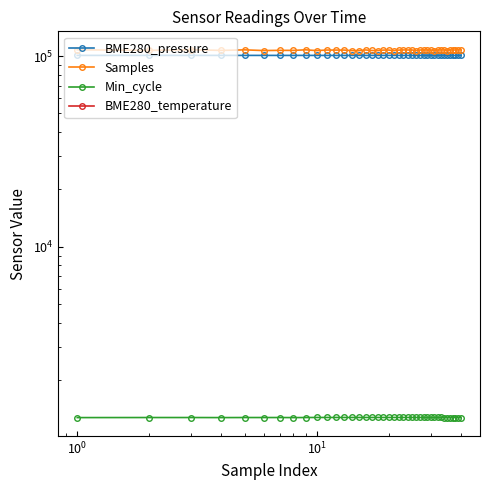

What is the maximum value for Samples?

107882.0